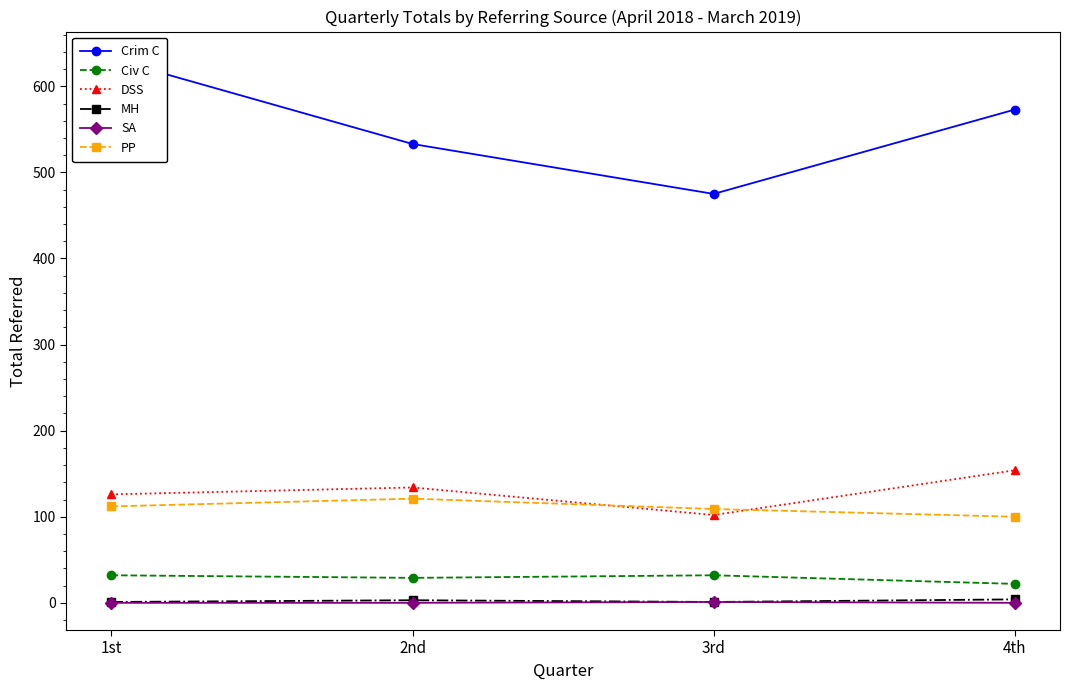

The value of DSS at 1st is 126. True or false?

True